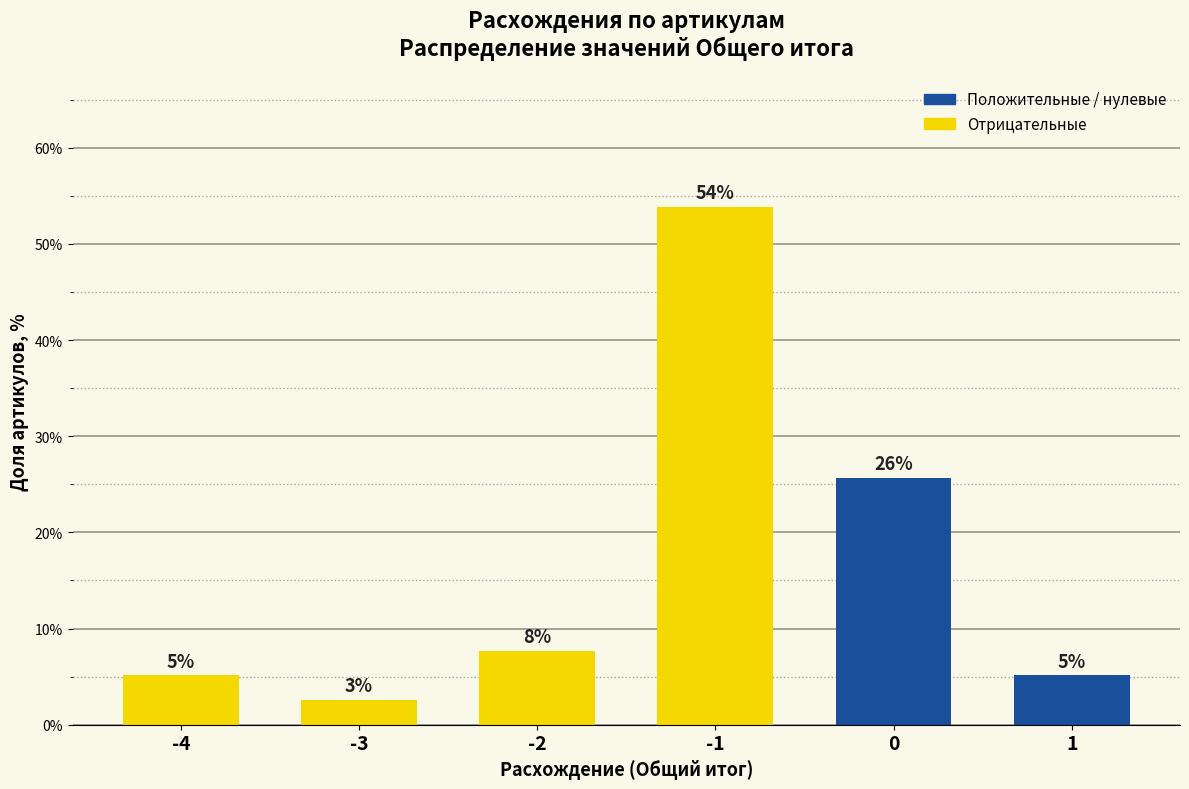

How many bars are there in total?

6